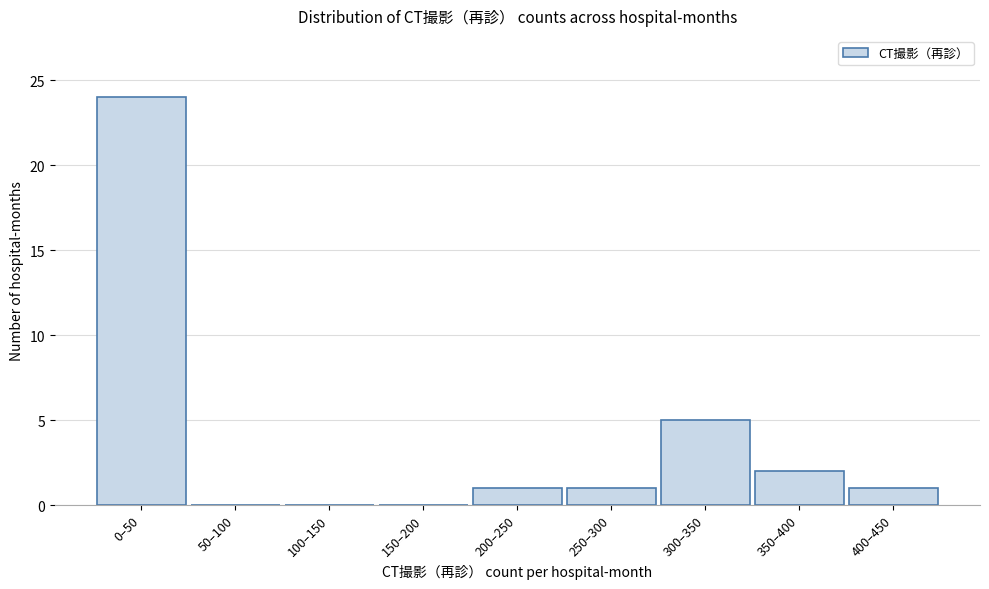

Reading left to right, what are all the values shown in this chart?

0–50=24	50–100=0	100–150=0	150–200=0	200–250=1	250–300=1	300–350=5	350–400=2	400–450=1